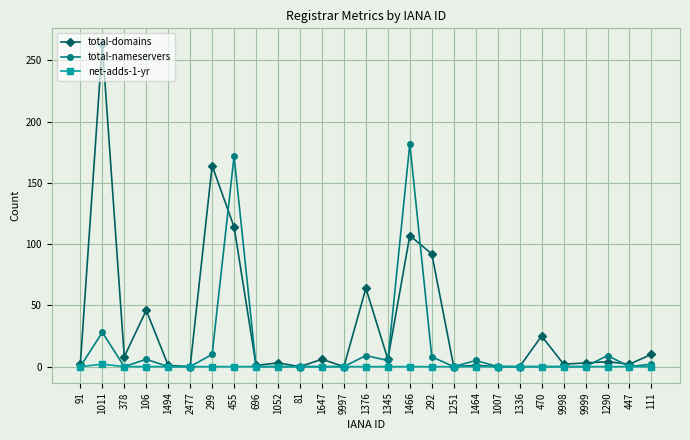

What position from the right is 1052?

18